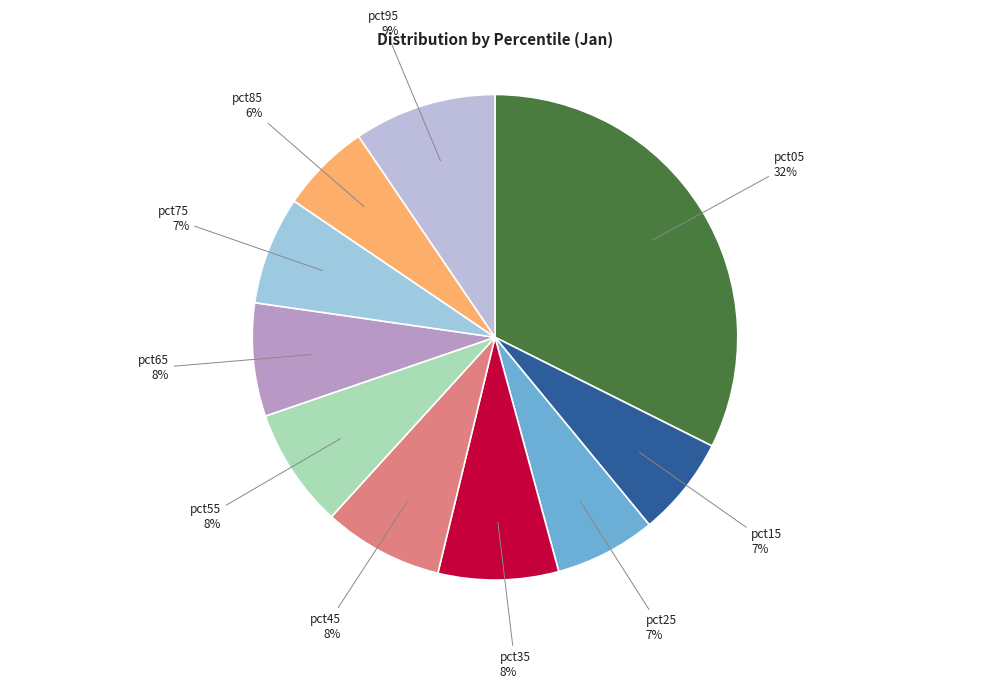

Is the sum of pct75 and pct35 greater than half?

No